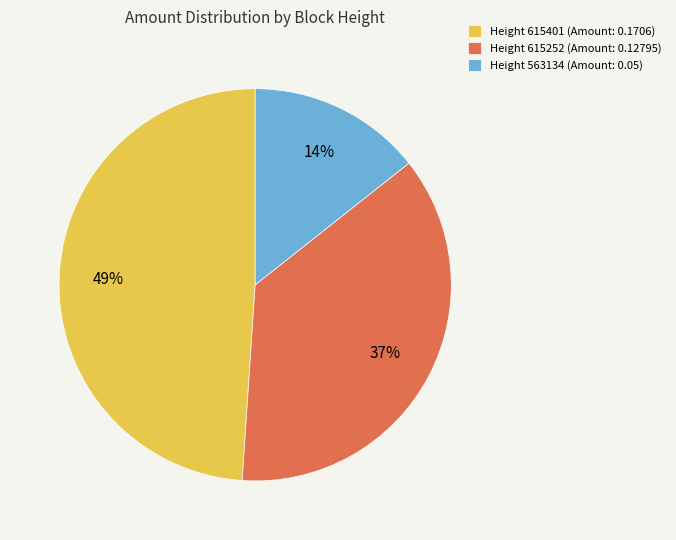

Does any single category account for the majority?

No